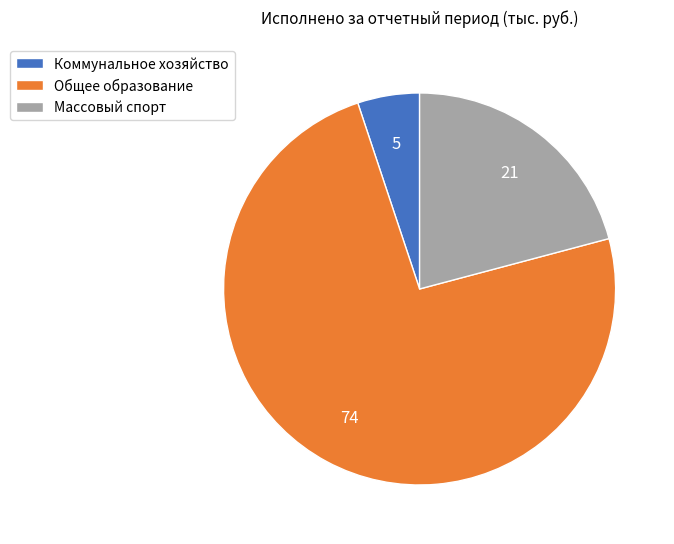

Is the sum of Массовый спорт and Коммунальное хозяйство greater than half?

No